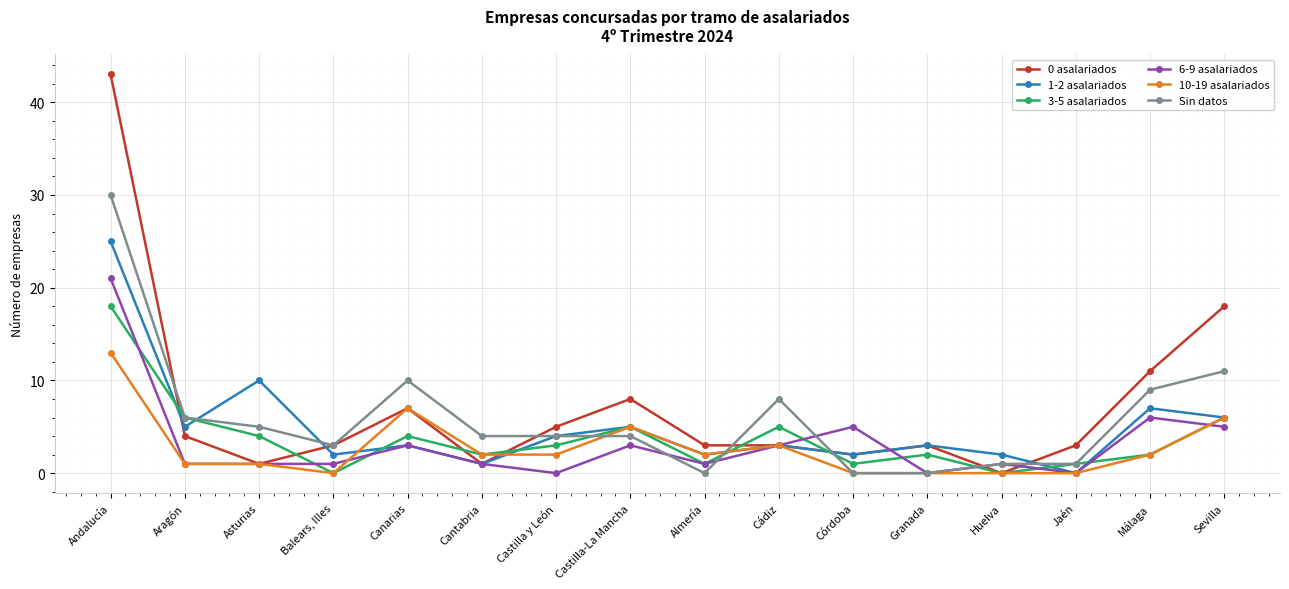

Is the value of Sin datos at Andalucía greater than the value of 1-2 asalariados at Andalucía?

Yes